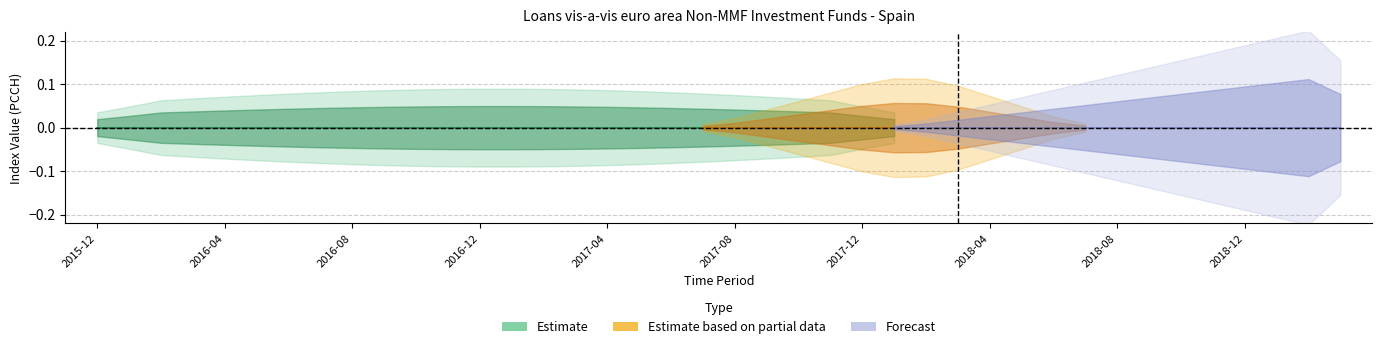

True or false: Estimate_mid and DECIMALS intersect in this chart.

False